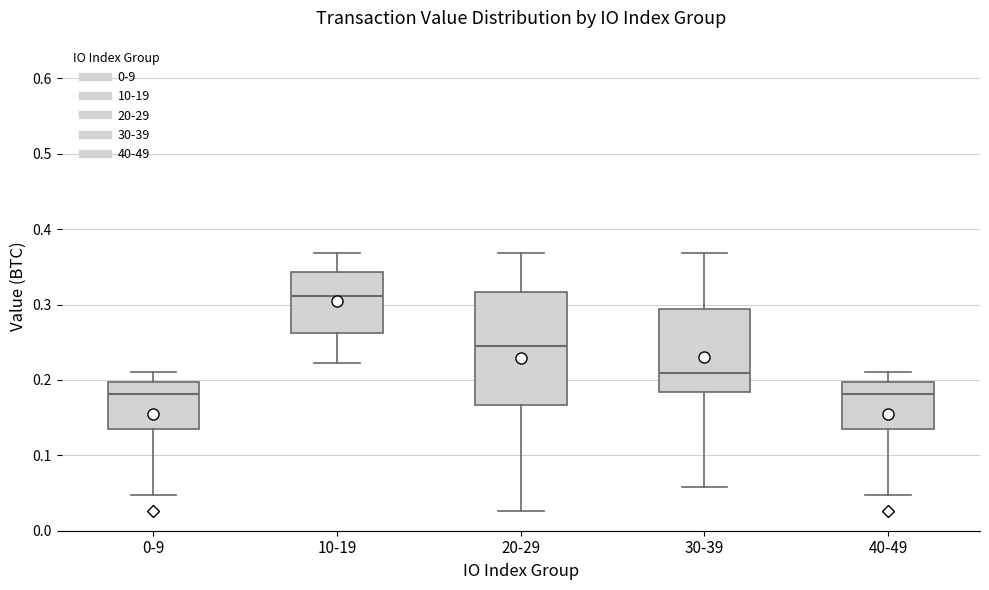

Where does the median line of the box for 20-29 sit on the y-axis? The values are not printed on the chart, so give them approximately, as read against the axis.

0.24